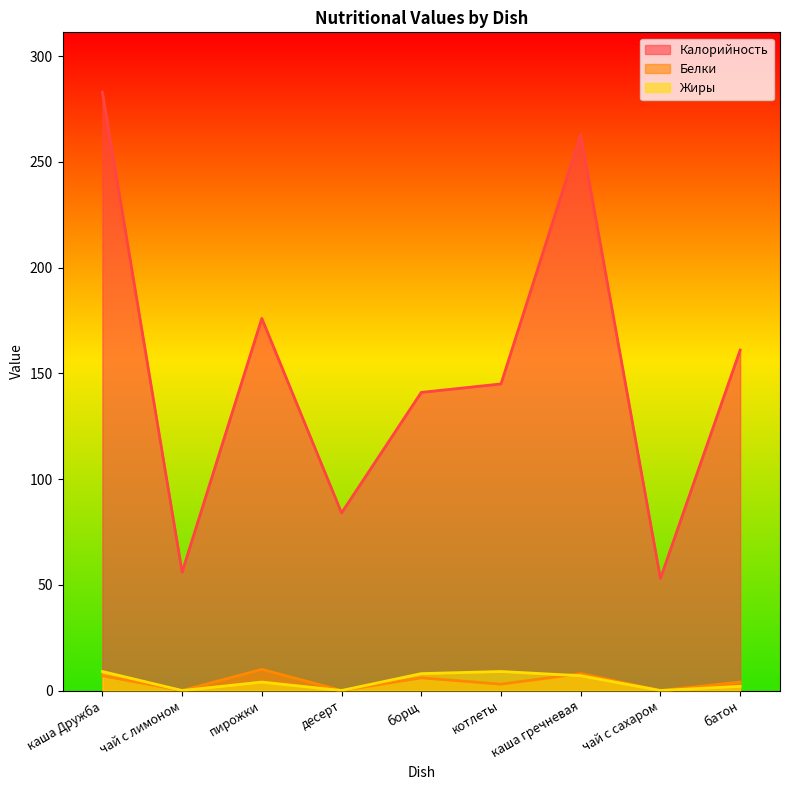

How many values in the Калорийность series exceed 145?

4